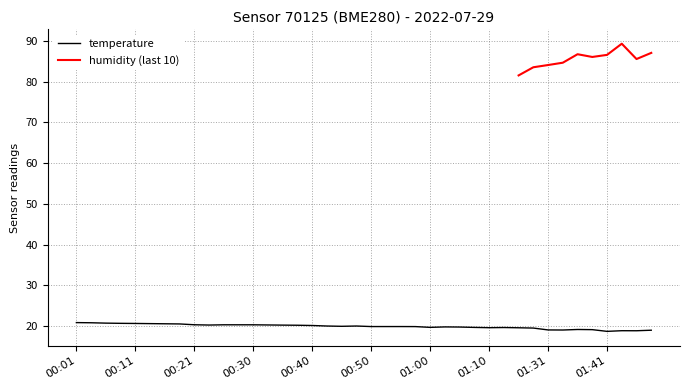

What is the minimum value for temperature?

18.7